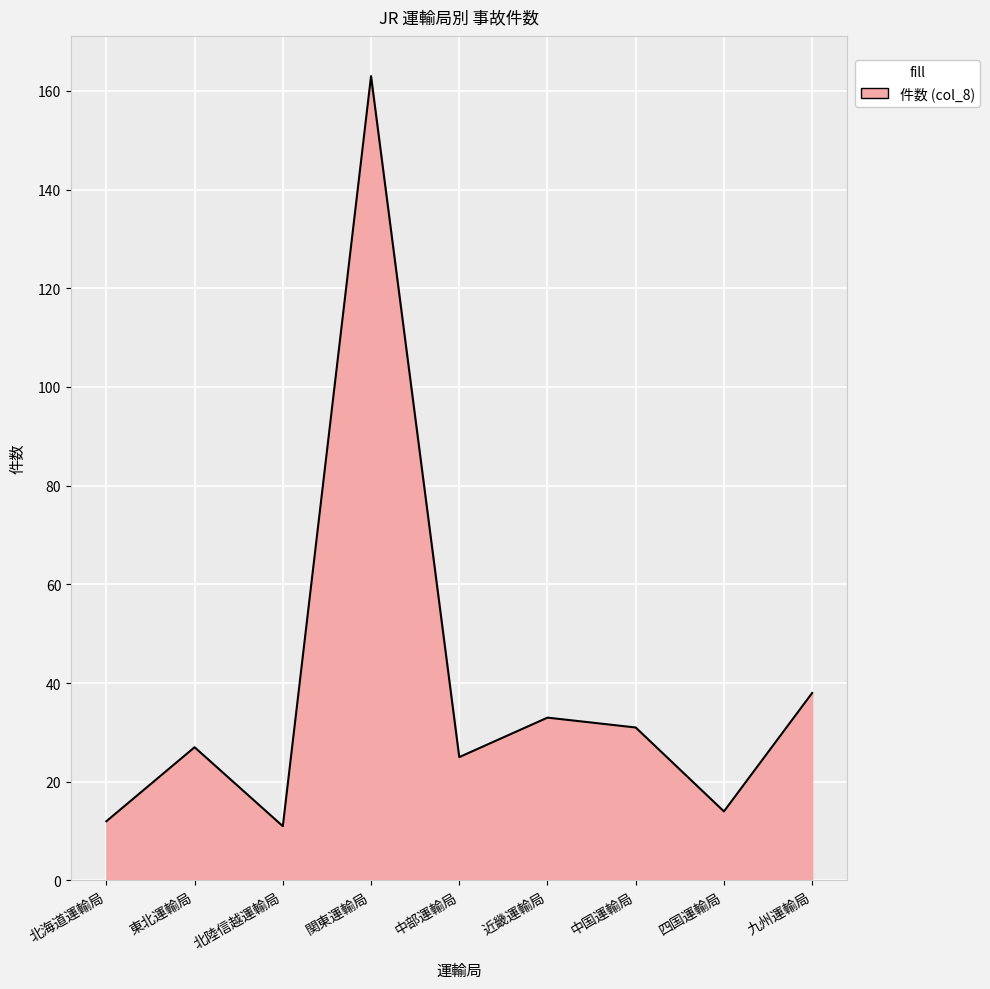

At which category does the chart reach its peak across all series?

関東運輸局